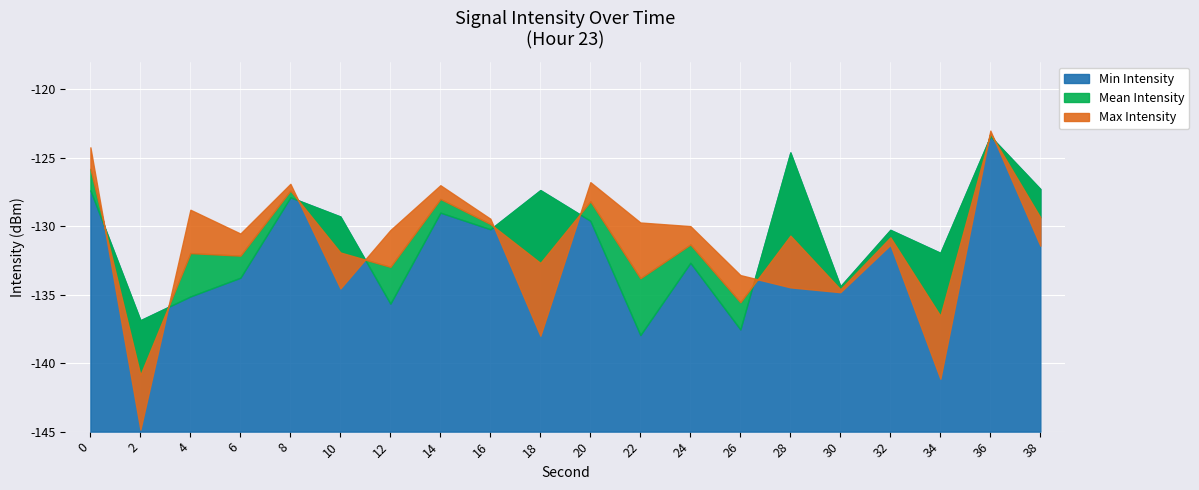

In Mean Intensity, how many points are lower than both neighbors (excluding endpoints)?

8